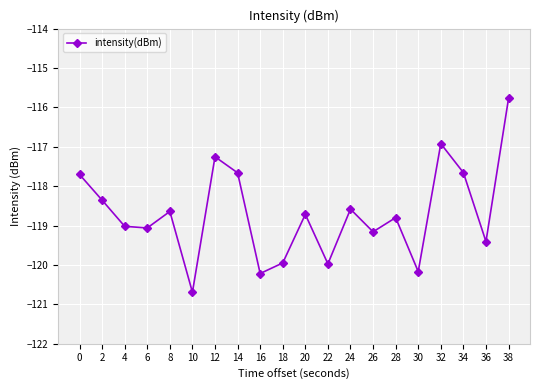

How many interior local peaks (higher than both neighbors) does the data have?

6